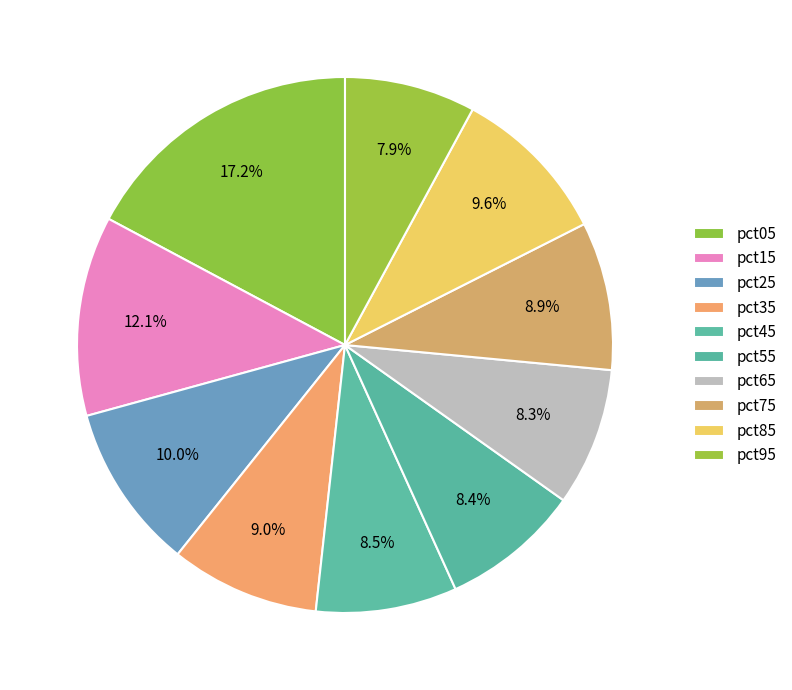

To the nearest percent, what is the average slice percentage?

10%